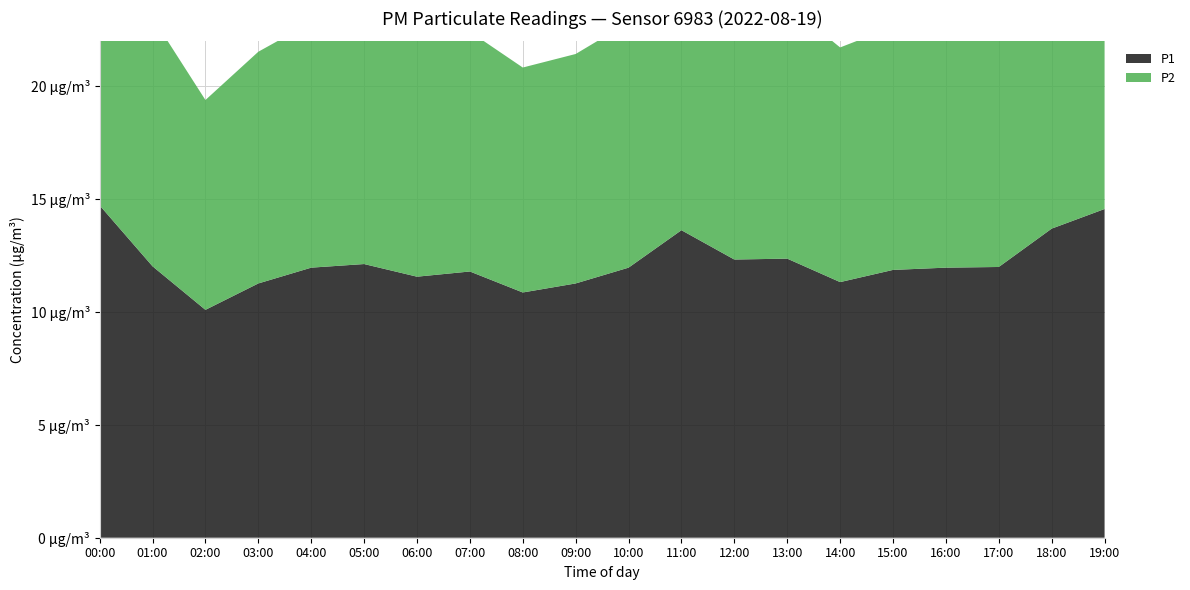

Reading left to right, transcribe all the data shown in this chart.

P1: 14.7	12.0	10.1	11.3	12.0	12.1	11.6	11.8	10.9	11.3	12.0	13.6	12.3	12.4	11.3	11.9	12.0	12.0	13.7	14.6
P2: 13.5	11.0	9.3	10.3	10.9	11.0	10.6	10.6	10.0	10.2	10.9	12.4	11.3	11.3	10.4	10.8	10.8	10.9	12.5	13.3